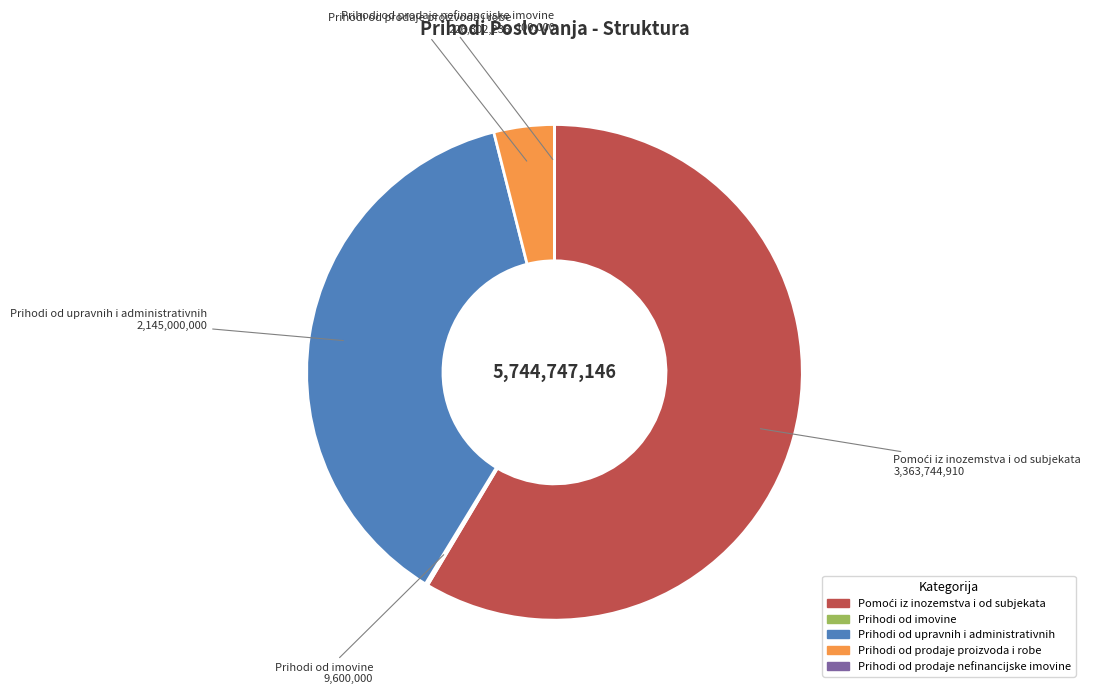

Does any single category account for the majority?

Yes